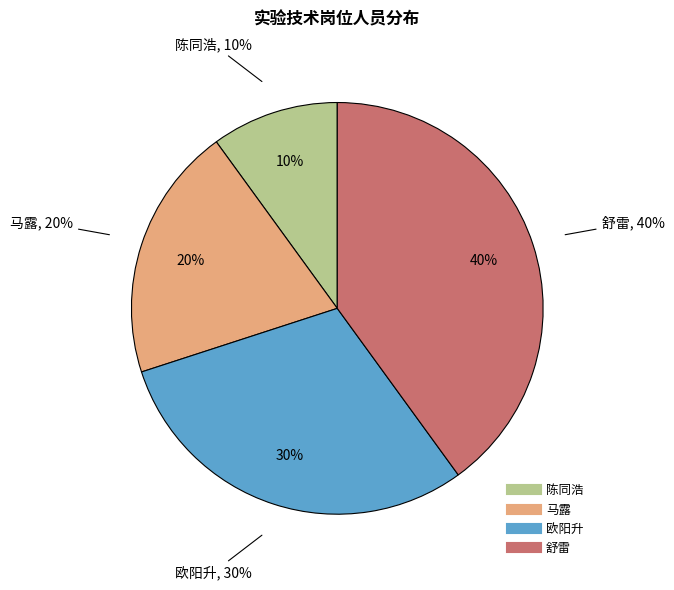

Approximately how many times larger is the value at 陈同浩 compared to 马露?

0.5